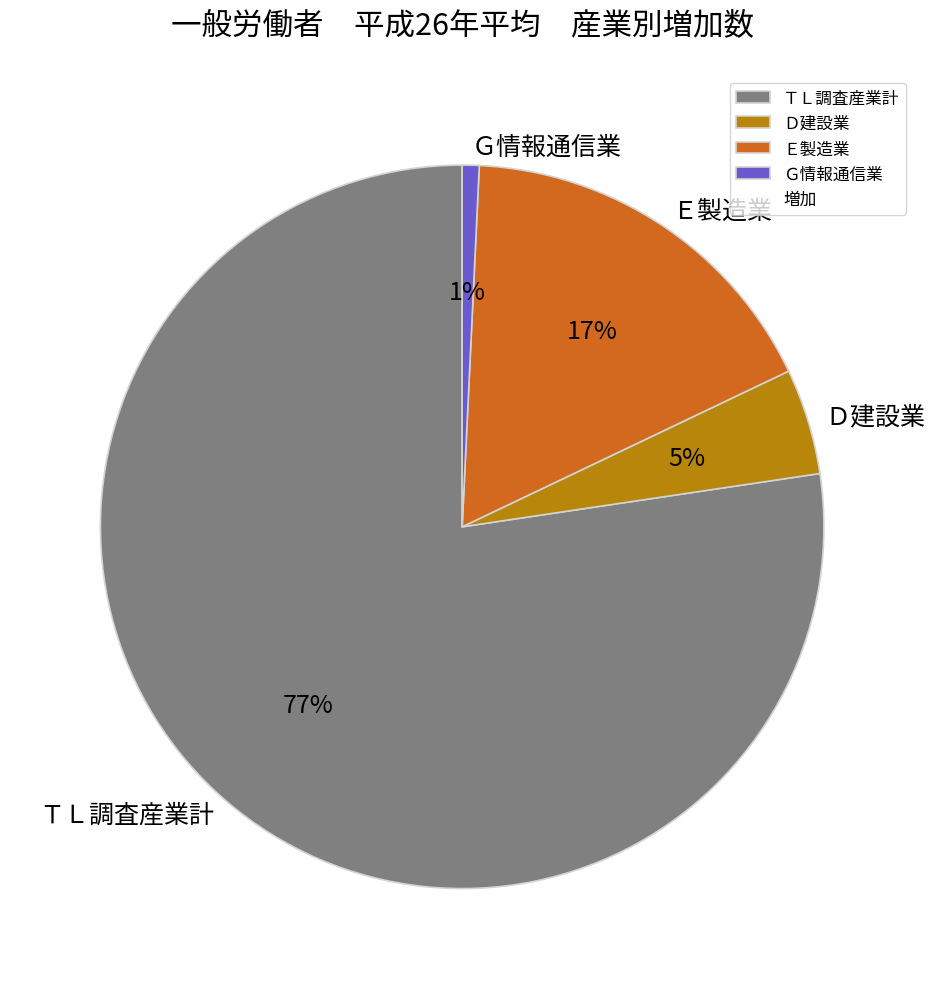

Count the number of slices in the pie.

4